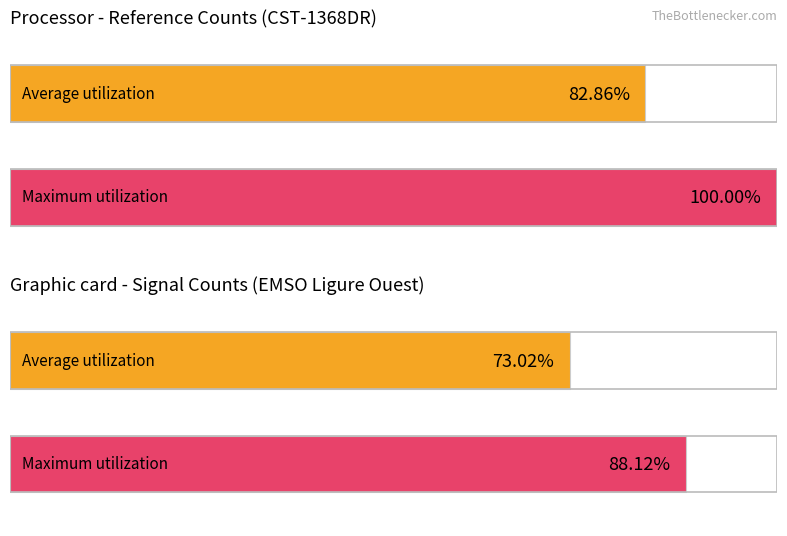

Is it true that Average utilization equals 2.1 at 00:14?

False